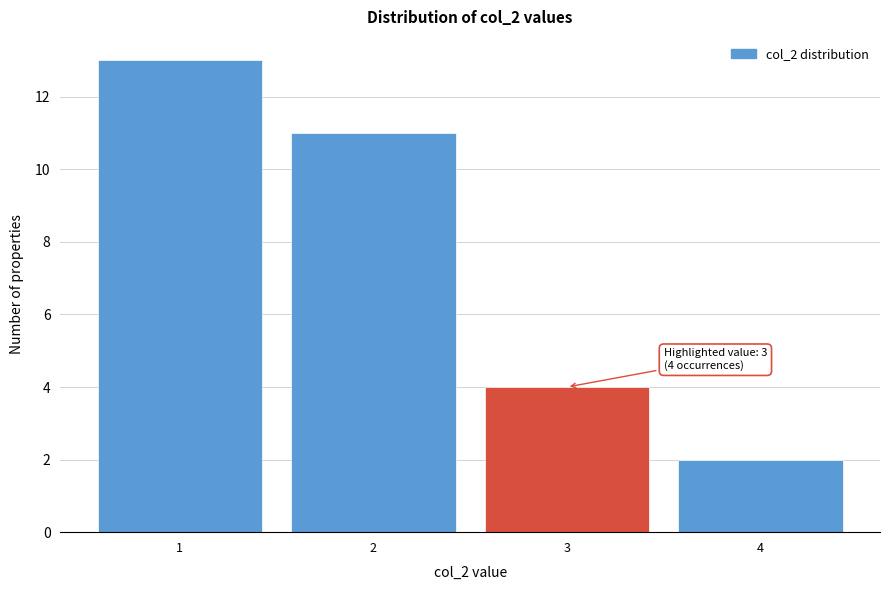

Reading right to left, what are all the values shown in this chart?

4=2	3=4	2=11	1=13